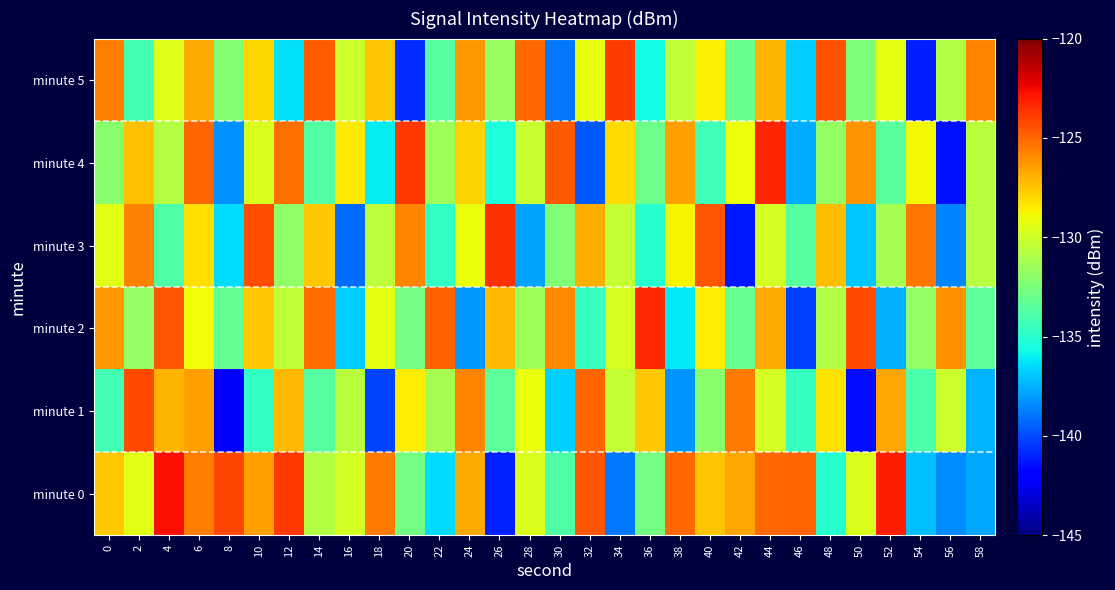

Reading right to left, transcribe all the data shown in this chart.

minute 0: 58=-137.8	56=-138.4	54=-137.2	52=-123.1	50=-129.6	48=-135.1	46=-124.9	44=-125.1	42=-126.7	40=-127.5	38=-125.0	36=-132.8	34=-138.8	32=-124.6	30=-133.8	28=-129.7	26=-141.0	24=-126.8	22=-136.4	20=-132.7	18=-125.5	16=-129.8	14=-130.8	12=-123.8	10=-126.5	8=-124.2	6=-125.6	4=-122.7	2=-129.4	0=-127.6
minute 1: 58=-137.4	56=-130.1	54=-133.9	52=-126.7	50=-141.5	48=-128.3	46=-134.6	44=-129.8	42=-125.5	40=-132.1	38=-138.2	36=-127.6	34=-130.3	32=-124.9	30=-136.7	28=-129.1	26=-133.4	24=-125.8	22=-131.2	20=-128.5	18=-140.2	16=-130.6	14=-133.7	12=-127.1	10=-134.7	8=-141.9	6=-126.5	4=-127.1	2=-124.3	0=-134.2
minute 2: 58=-133.4	56=-126.1	54=-131.8	52=-137.5	50=-124.2	48=-130.9	46=-140.3	44=-126.8	42=-133.1	40=-128.5	38=-136.2	36=-123.4	34=-129.7	32=-134.6	30=-125.9	28=-131.5	26=-127.2	24=-138.1	22=-124.8	20=-132.7	18=-129.3	16=-136.8	14=-125.1	12=-130.4	10=-127.6	8=-133.2	6=-128.9	4=-124.5	2=-131.8	0=-126.3
minute 3: 58=-130.7	56=-138.6	54=-125.4	52=-131.2	50=-136.9	48=-127.3	46=-133.6	44=-129.8	42=-141.2	40=-124.5	38=-128.7	36=-135.1	34=-130.3	32=-126.9	30=-132.4	28=-137.8	26=-123.6	24=-129.1	22=-134.7	20=-125.8	18=-130.5	16=-139.2	14=-127.6	12=-131.9	10=-124.3	8=-136.5	6=-128.2	4=-133.8	2=-125.7	0=-129.4
minute 4: 58=-130.6	56=-141.4	54=-128.8	52=-133.5	50=-126.2	48=-131.8	46=-137.6	44=-123.3	42=-129.0	40=-134.3	38=-126.5	36=-132.9	34=-128.1	32=-139.7	30=-124.6	28=-130.2	26=-135.4	24=-127.9	22=-131.5	20=-123.8	18=-136.1	16=-128.4	14=-133.7	12=-125.2	10=-129.6	8=-138.3	6=-124.9	4=-130.8	2=-127.4	0=-132.1
minute 5: 58=-125.8	56=-130.9	54=-141.1	52=-129.3	50=-132.5	48=-124.4	46=-136.8	44=-127.1	42=-133.0	40=-128.6	38=-130.4	36=-135.7	34=-123.9	32=-129.2	30=-138.9	28=-125.0	26=-131.7	24=-126.3	22=-133.6	20=-140.8	18=-127.5	16=-130.1	14=-124.7	12=-136.4	10=-128.0	8=-132.3	6=-126.8	4=-129.5	2=-134.2	0=-125.6